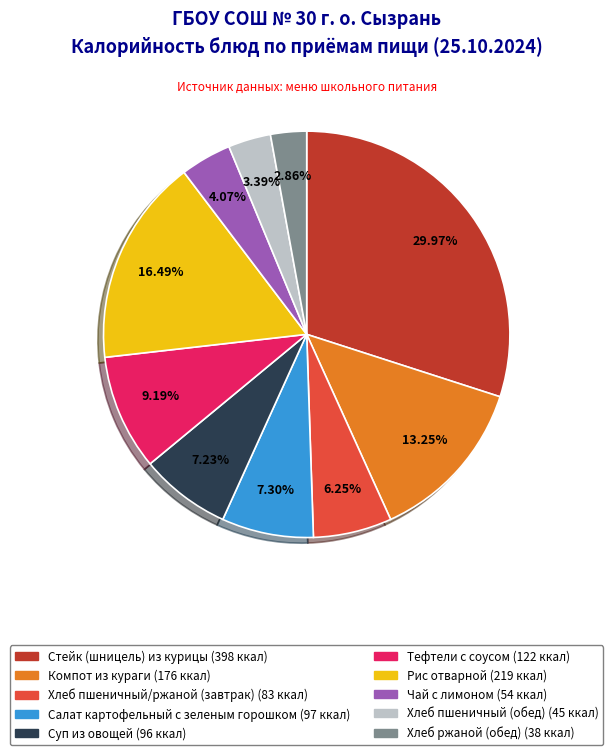

To the nearest percent, what is the combined percentage of Тефтели с соусом and Суп из овощей?

16%